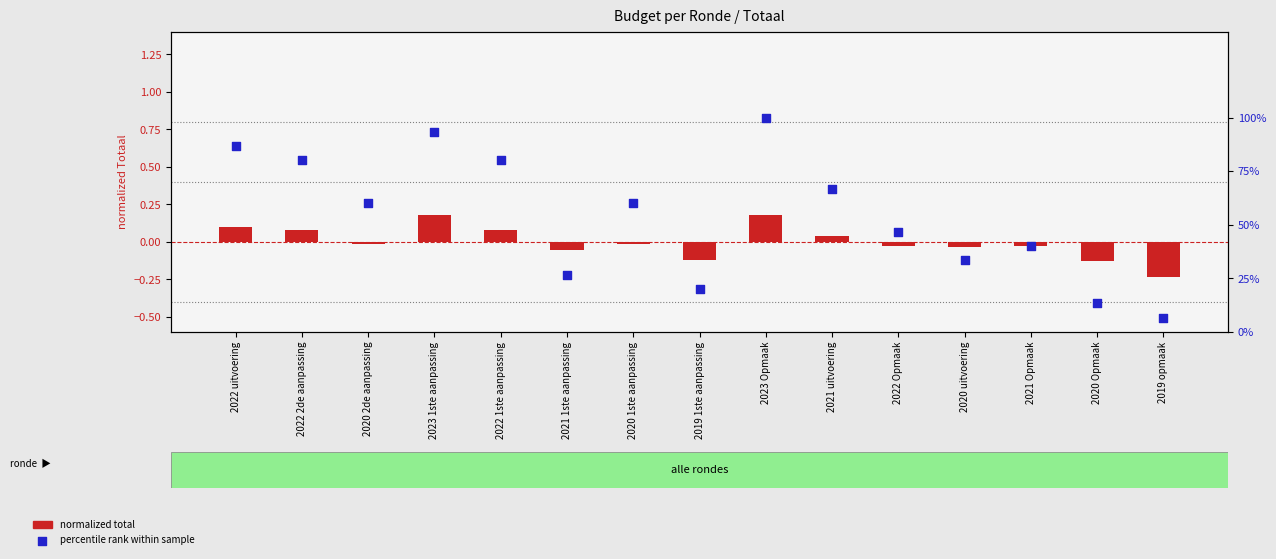

What are all the series names shown in the legend?

normalized total, percentile rank within sample